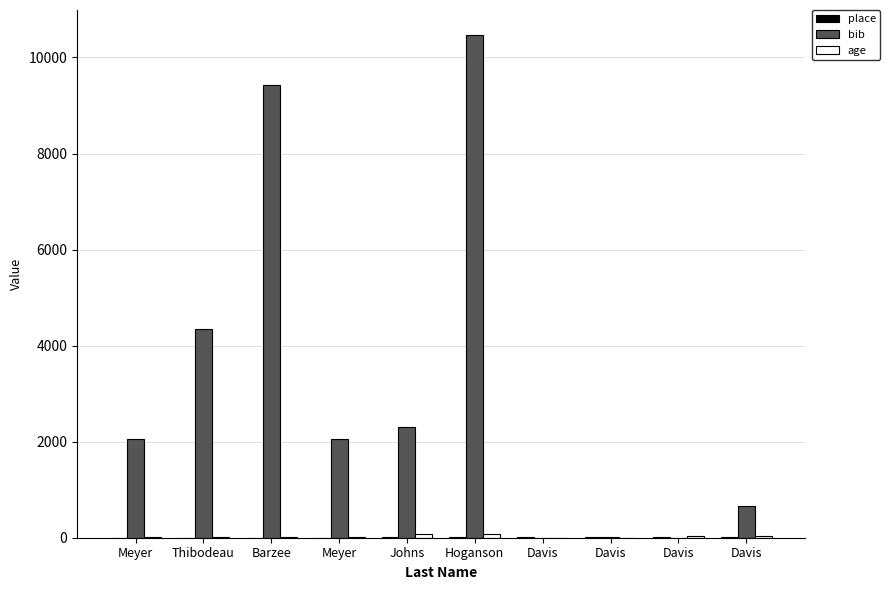

How many categories are shown in the chart?

10